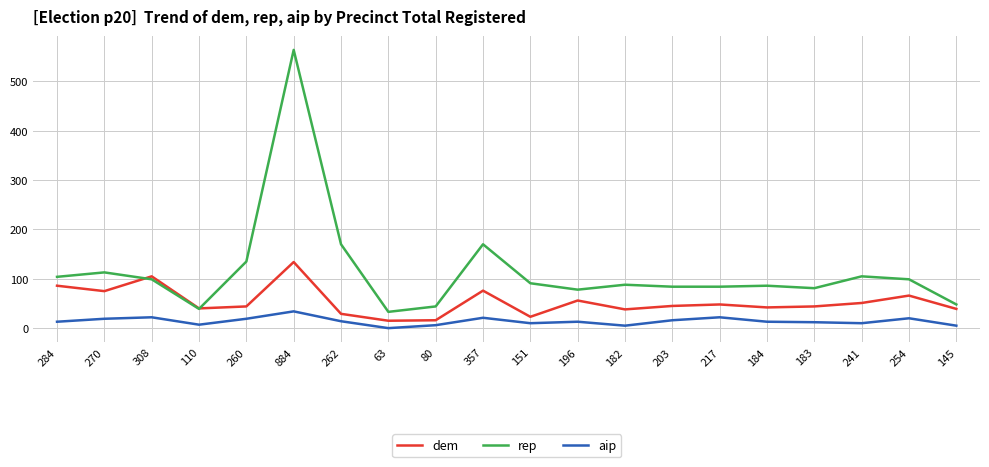

What position from the right is 308?

18